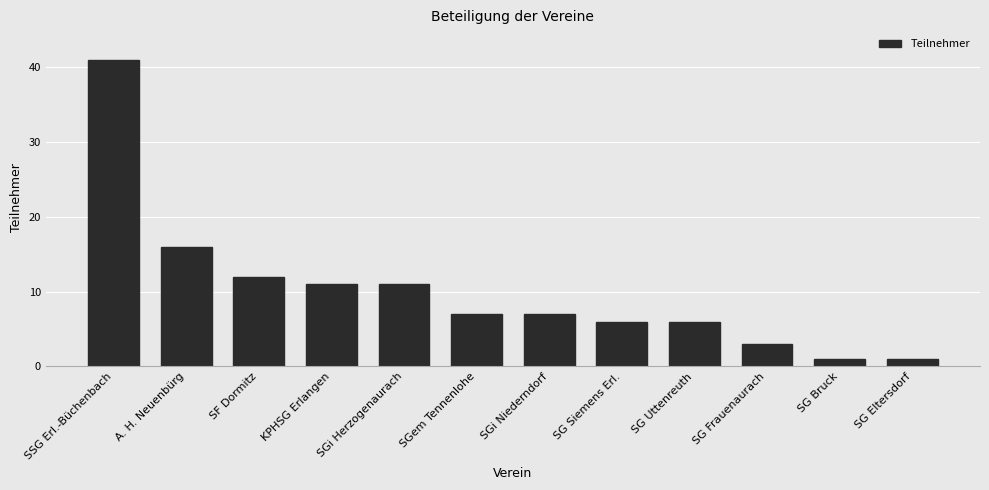

What is the value of the 12th bar from the left?

1